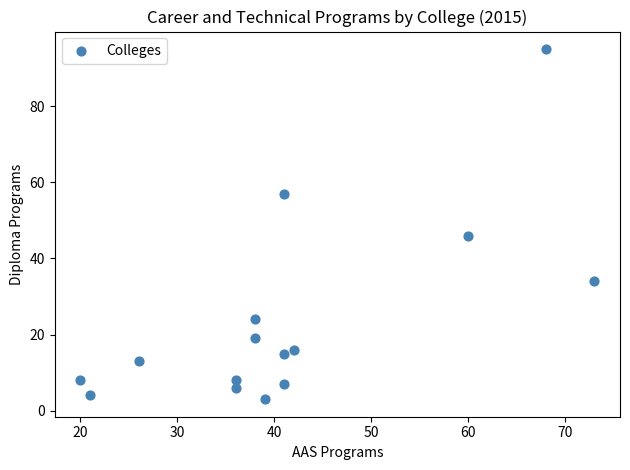

What is the range of Y values (max minus min)?

92